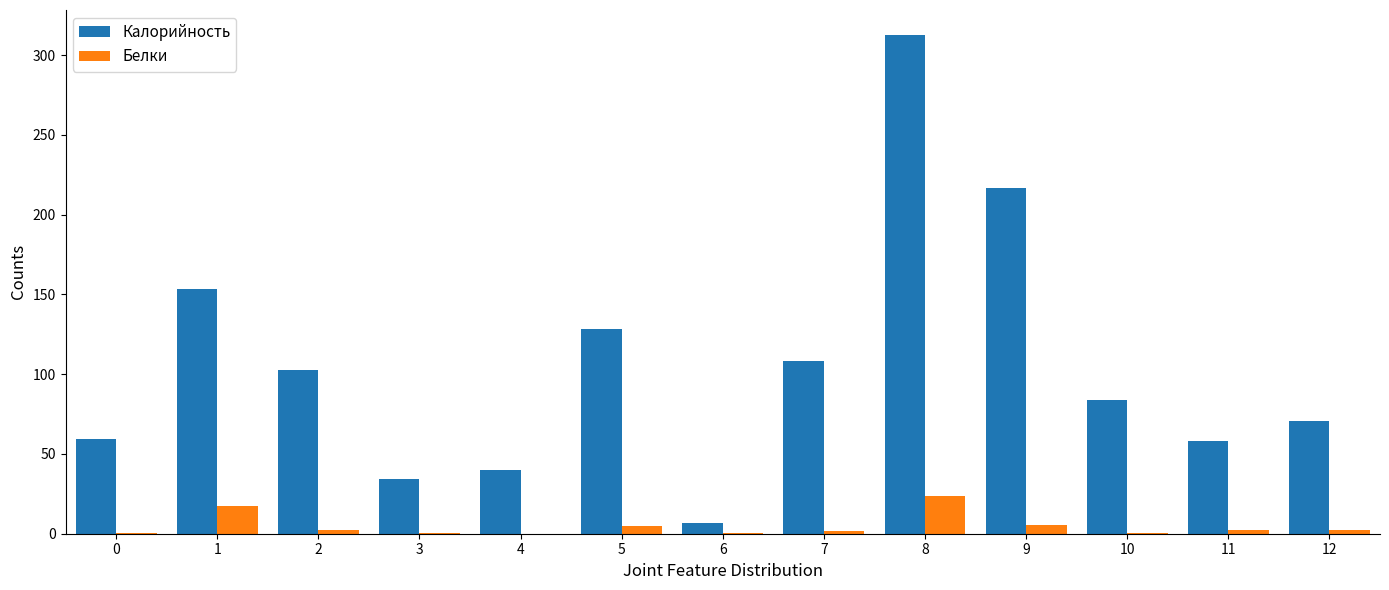

Is it true that Калорийность equals 75.4 at 11?

False